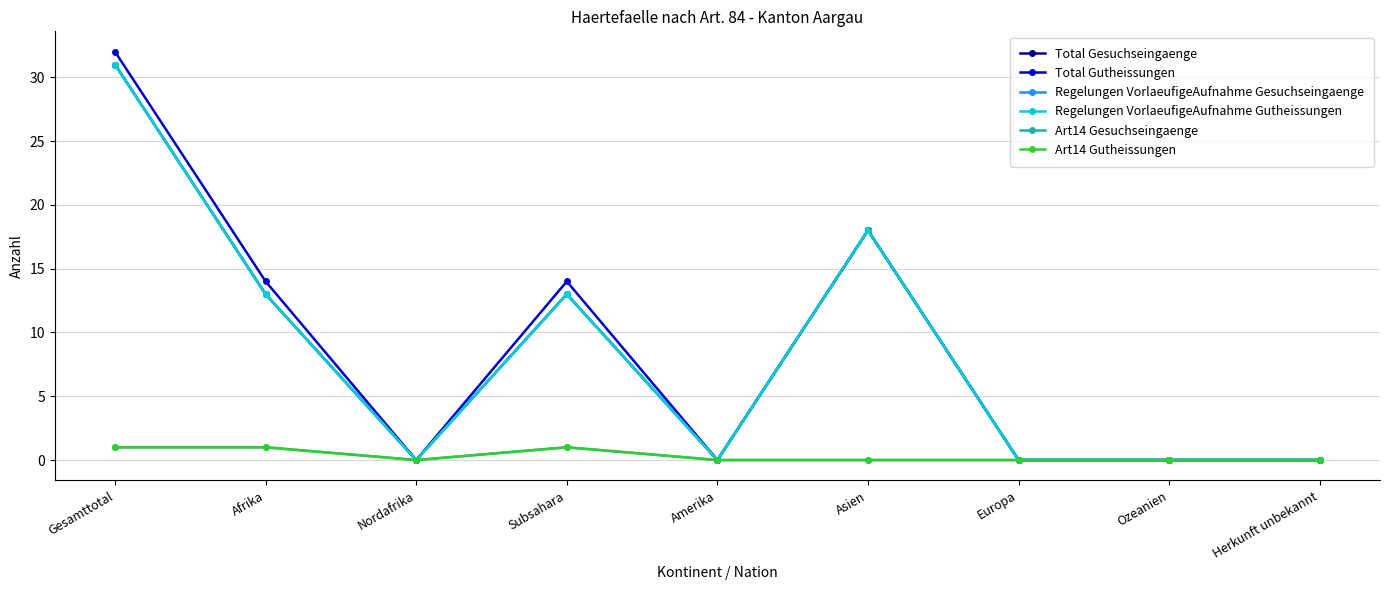

At which label is Regelungen VorlaeufigeAufnahme Gesuchseingaenge closest to 15?

Afrika